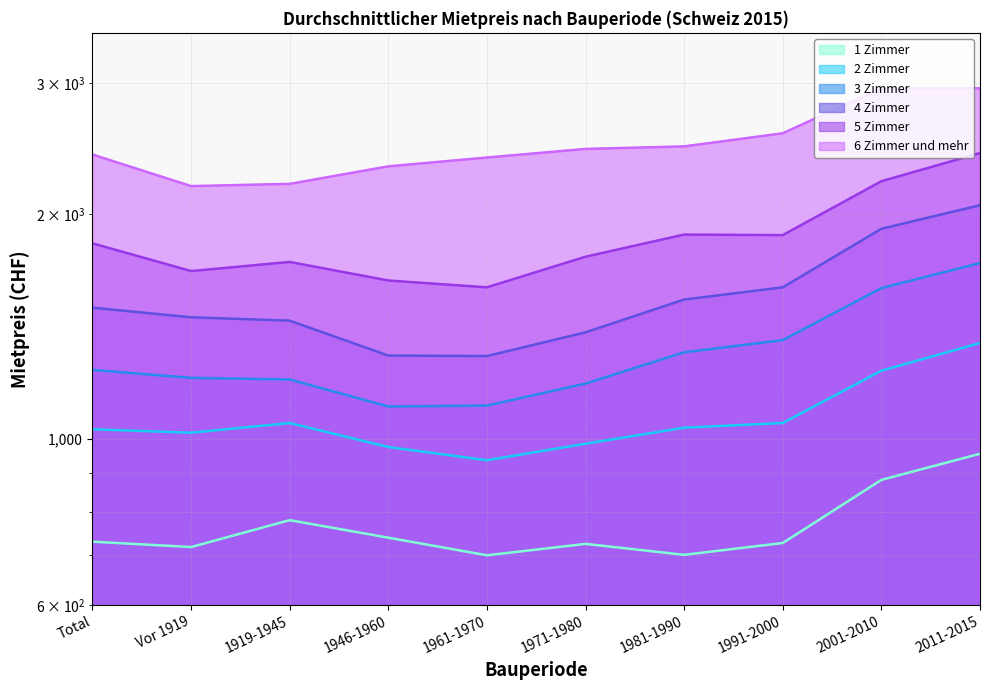

What is the difference between the second highest and second lowest values in the 2 Zimmer series?

259